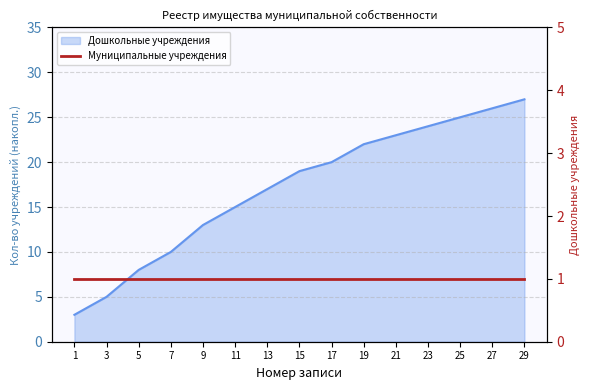

Between 11 and 1, which is larger?

11